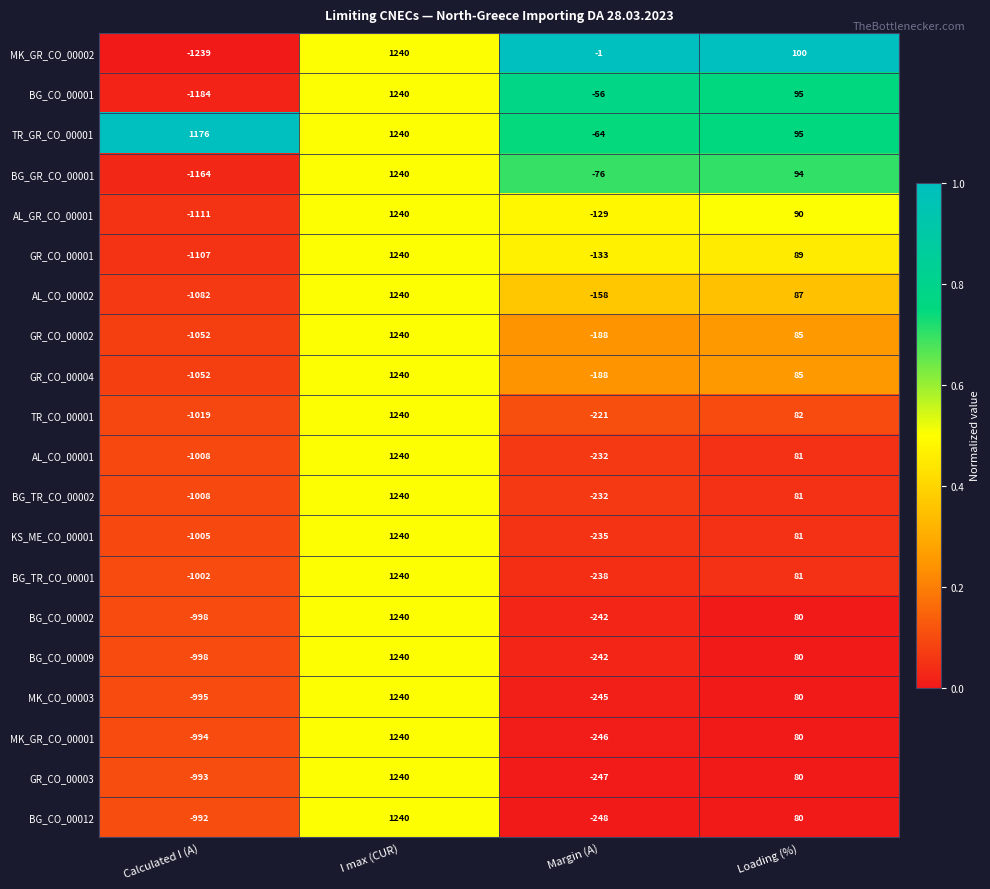

Which category has the highest value across all series?

I max (CUR)